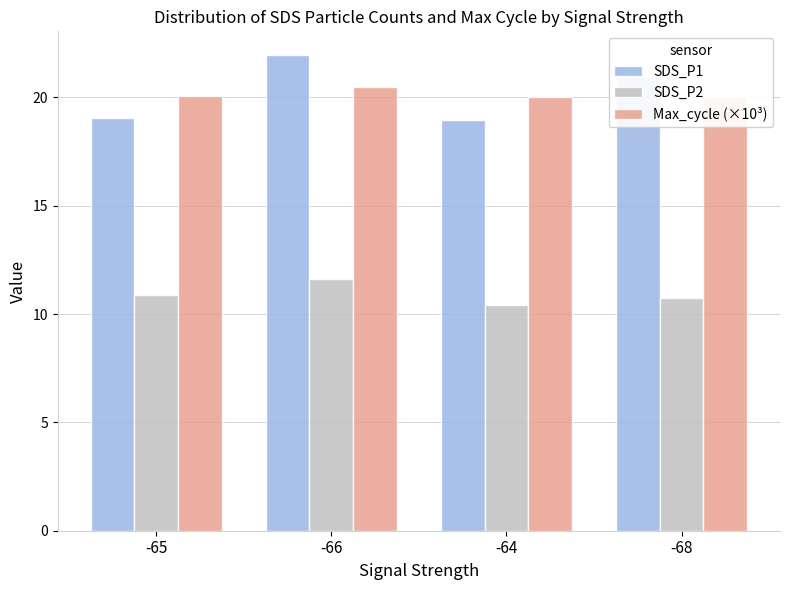

Which series has the widest spread of values?

SDS_P1